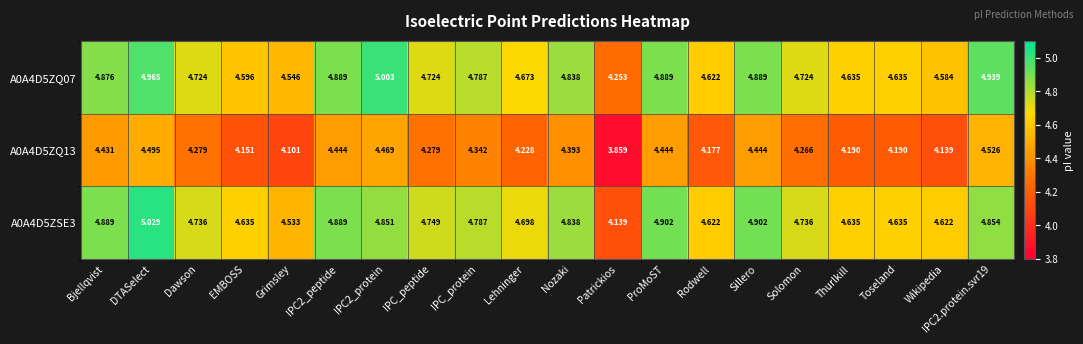

Which label corresponds to the largest value in the chart?

DTASelect